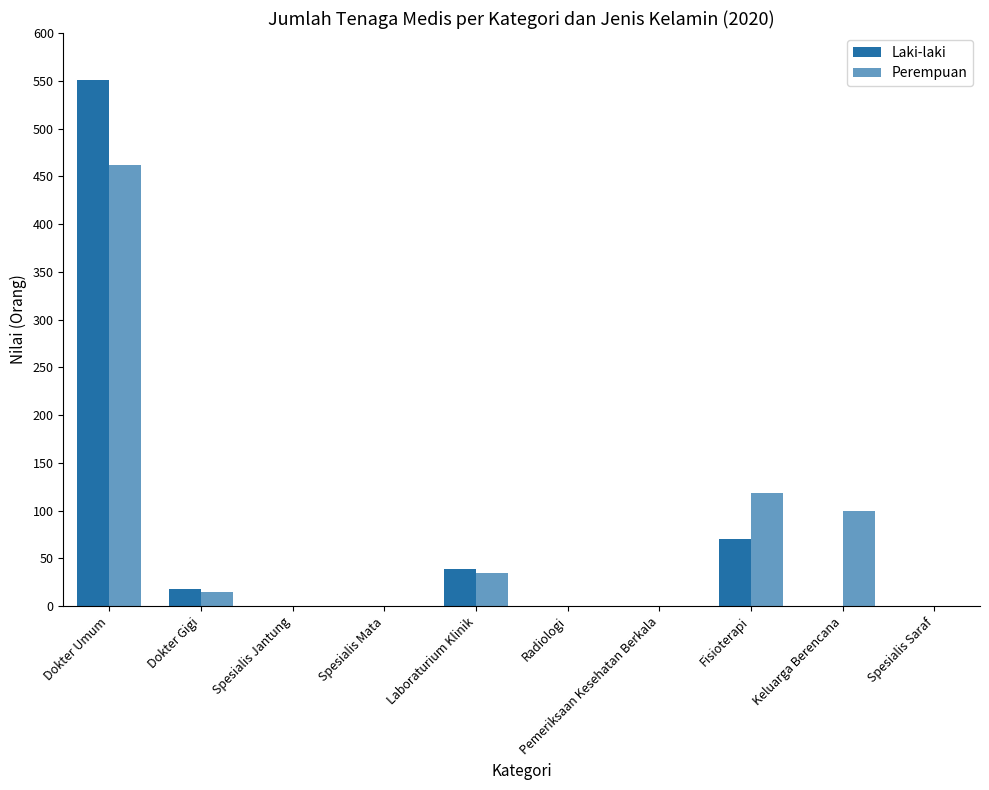

Which has a higher value, Fisioterapi or Dokter Umum?

Dokter Umum